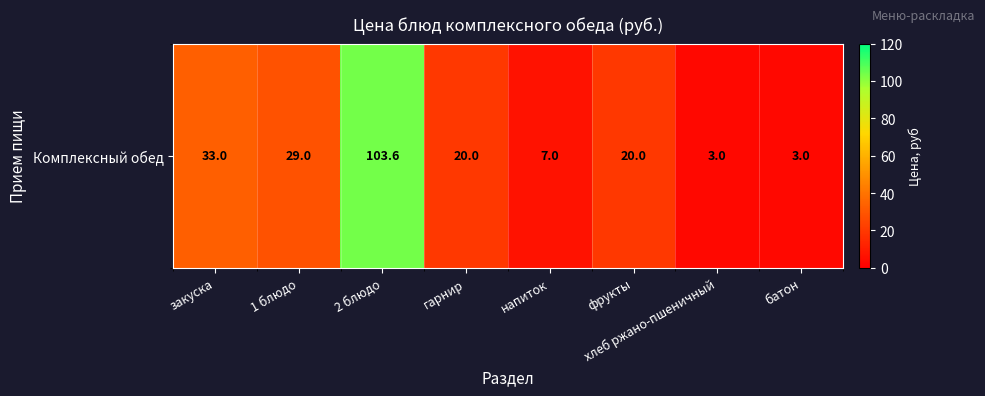

The value at батон is 0.7. True or false?

False